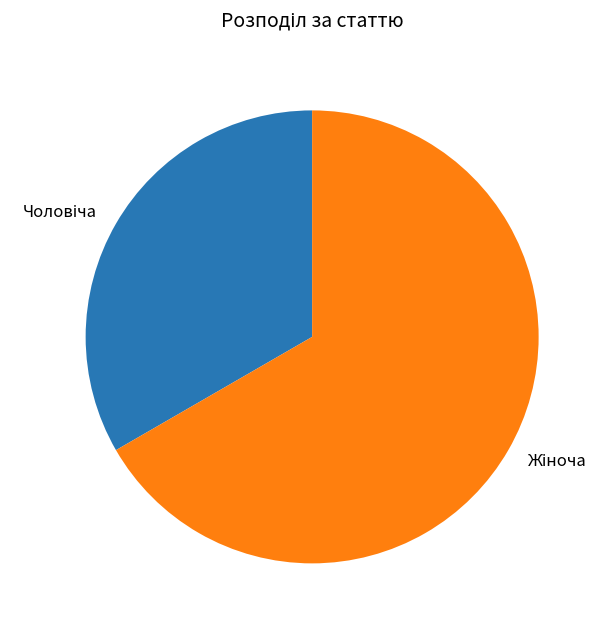

Is there any slice that represents more than half of the pie?

Yes